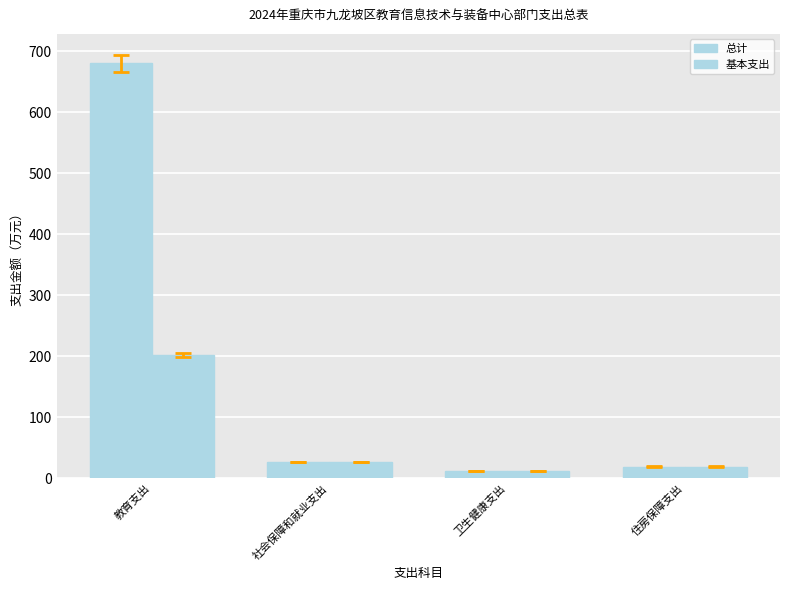

How many groups of bars are there?

4